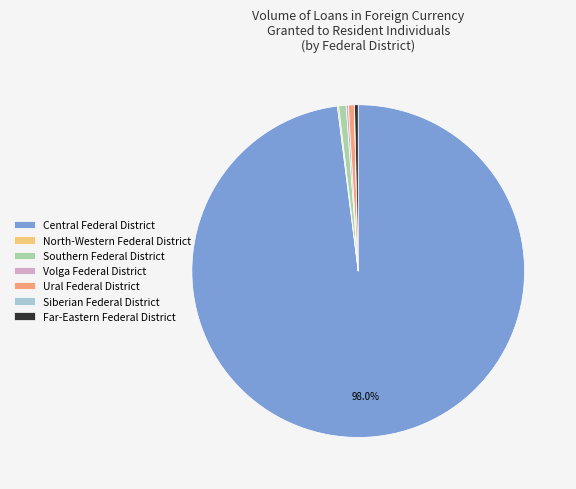

Which category has the biggest portion of the pie?

Central Federal District